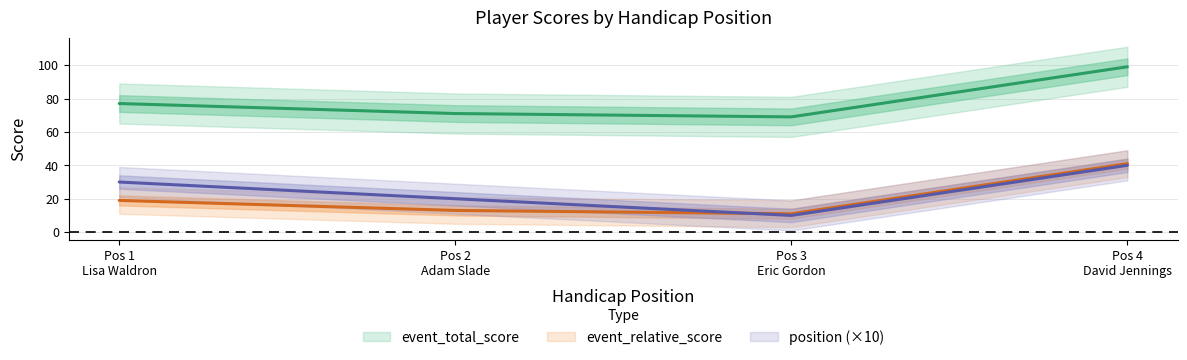

Count the number of categories in the chart.

4